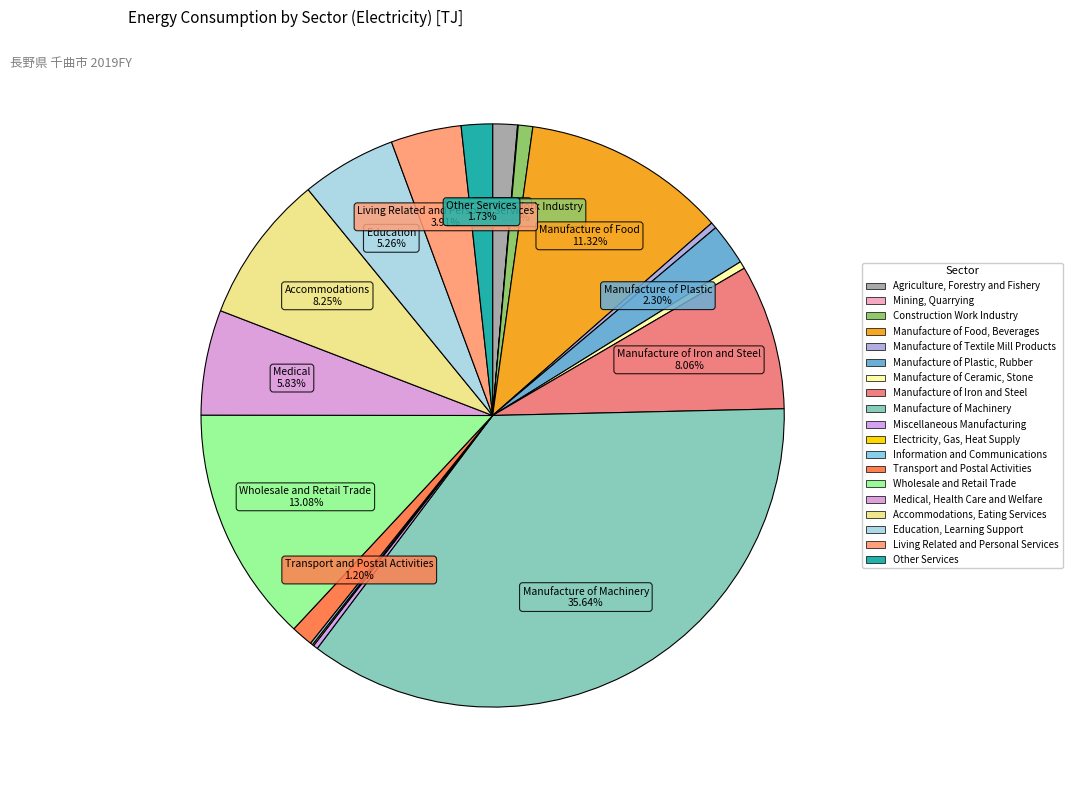

How many segments does this pie chart have?

19